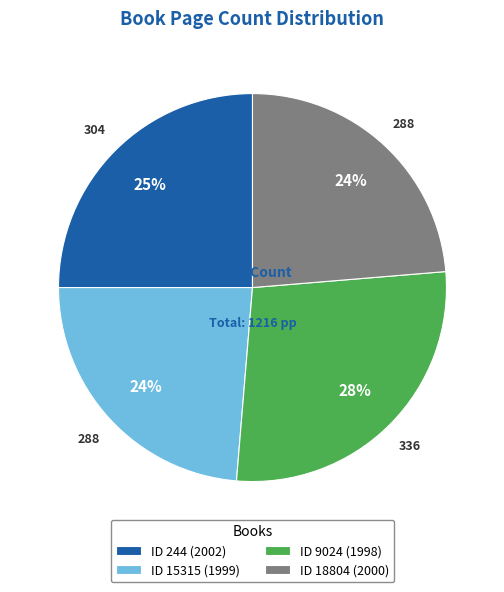

What percentage is the ID 18804 (2000) slice, to the nearest percent?

24%